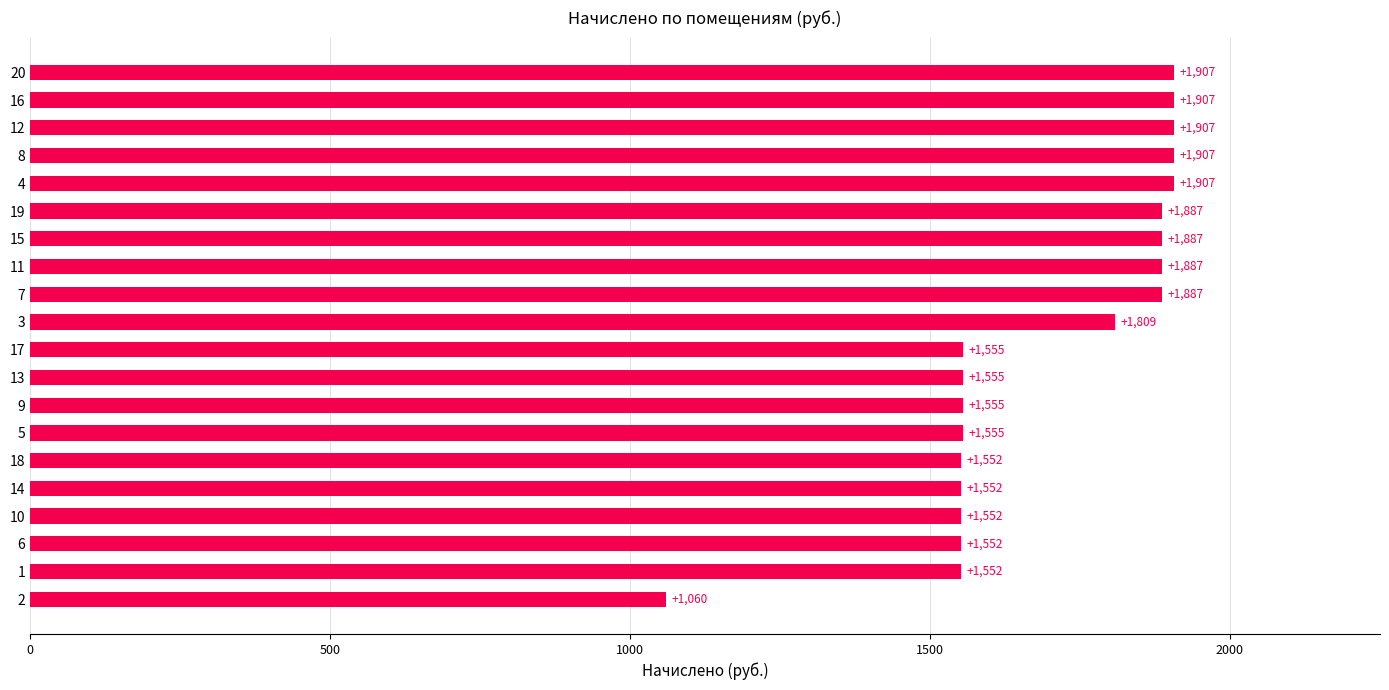

What is the maximum value shown in the chart?

1907.4